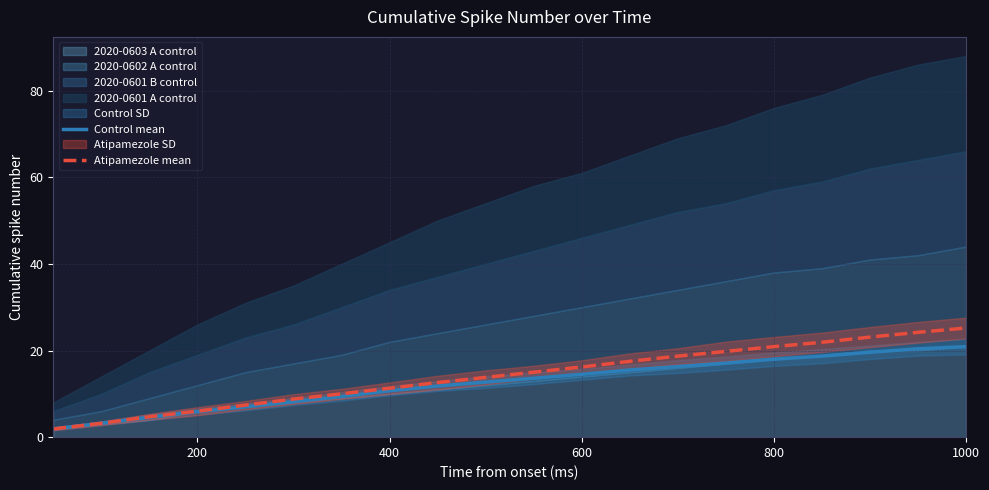

Read the Control mean value at 800.

18.0